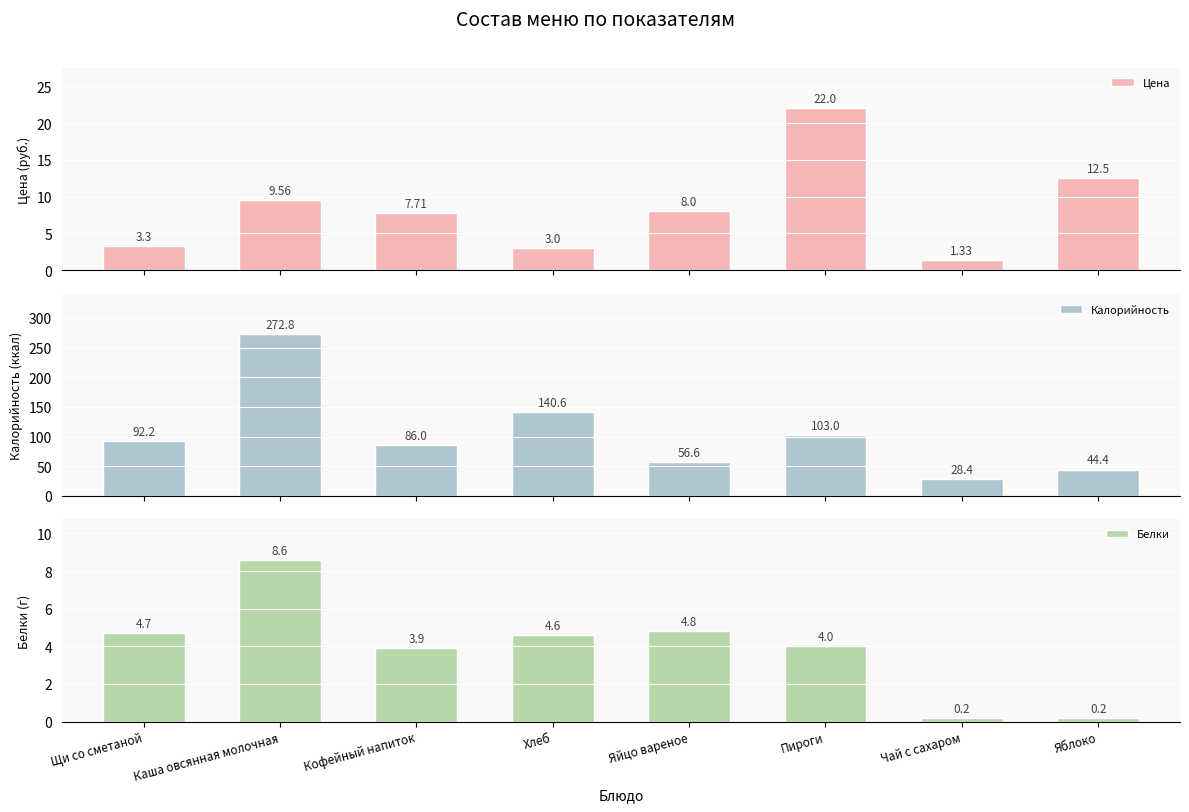

Reading right to left, extract all data points from this chart.

Цена: Яблоко=12.5	Чай с сахаром=1.3	Пироги=22.0	Яйцо вареное=8.0	Хлеб=3.0	Кофейный напиток=7.7	Каша овсянная молочная=9.6	Щи со сметаной=3.3
Калорийность: Яблоко=44.4	Чай с сахаром=28.4	Пироги=103.0	Яйцо вареное=56.6	Хлеб=140.6	Кофейный напиток=86.0	Каша овсянная молочная=272.8	Щи со сметаной=92.2
Белки: Яблоко=0.2	Чай с сахаром=0.2	Пироги=4.0	Яйцо вареное=4.8	Хлеб=4.6	Кофейный напиток=3.9	Каша овсянная молочная=8.6	Щи со сметаной=4.7